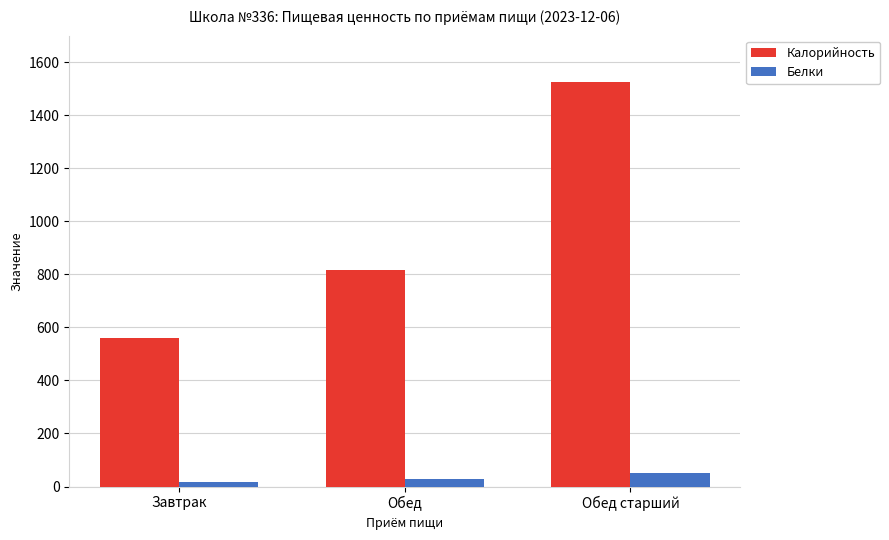

Count the number of data series in this chart.

2